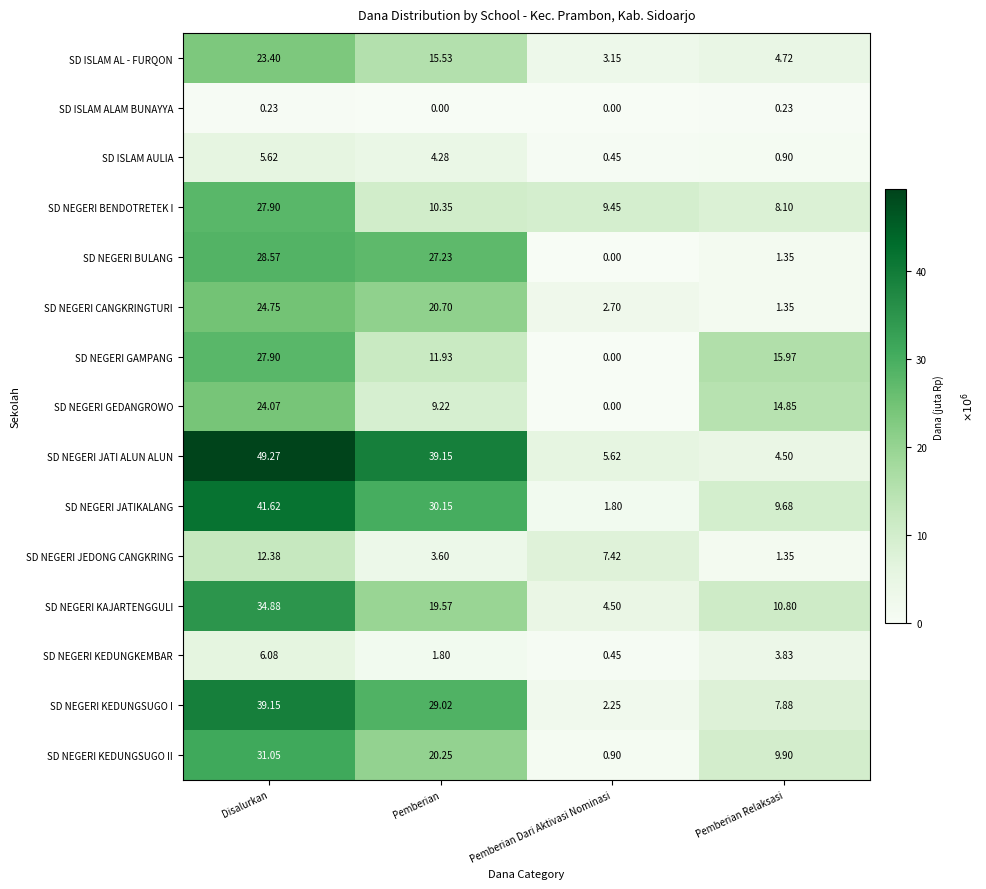

How many distinct data groups are displayed?

15